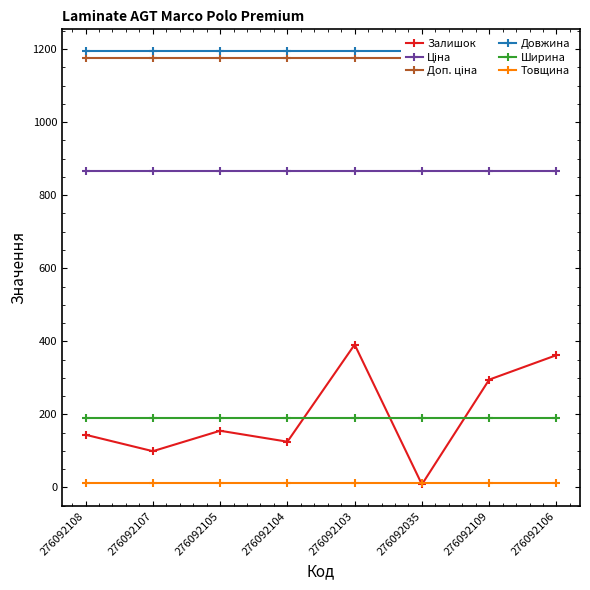

Reading right to left, extract all data points from this chart.

Залишок: 276092106=362.0	276092109=295.0	276092035=8.0	276092103=391.0	276092104=125.0	276092105=155.0	276092107=99.0	276092108=144.0
Ціна: 276092106=867.3	276092109=867.3	276092035=867.3	276092103=867.3	276092104=867.3	276092105=867.3	276092107=867.3	276092108=867.3
Доп. ціна: 276092106=1175.3	276092109=1175.3	276092035=1175.3	276092103=1175.3	276092104=1175.3	276092105=1175.3	276092107=1175.3	276092108=1175.3
Довжина: 276092106=1195.0	276092109=1195.0	276092035=1195.0	276092103=1195.0	276092104=1195.0	276092105=1195.0	276092107=1195.0	276092108=1195.0
Ширина: 276092106=189.0	276092109=189.0	276092035=189.0	276092103=189.0	276092104=189.0	276092105=189.0	276092107=189.0	276092108=189.0
Товщина: 276092106=12.0	276092109=12.0	276092035=12.0	276092103=12.0	276092104=12.0	276092105=12.0	276092107=12.0	276092108=12.0